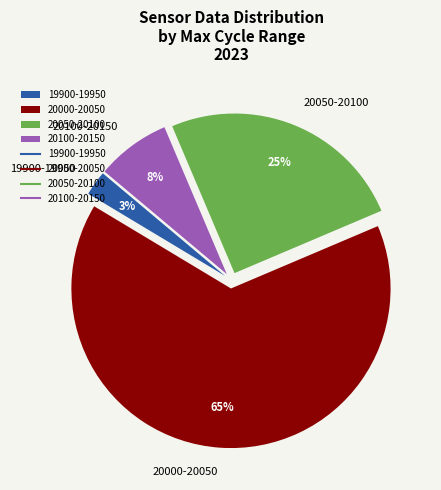

To the nearest percent, what portion does 19900-19950 represent?

3%